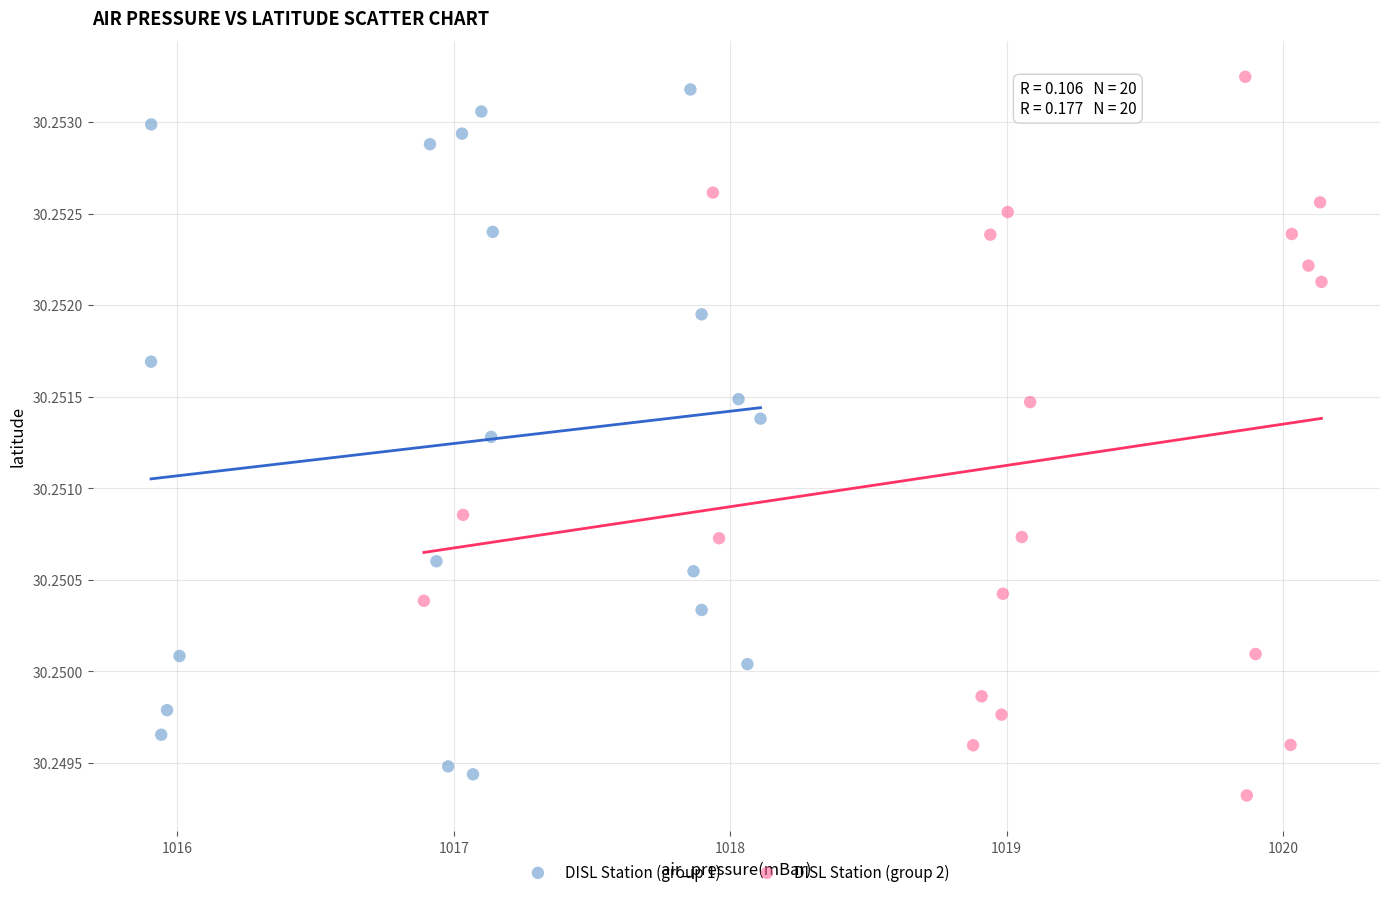

Which series contains the highest Y value?

DISL Station (group 2)